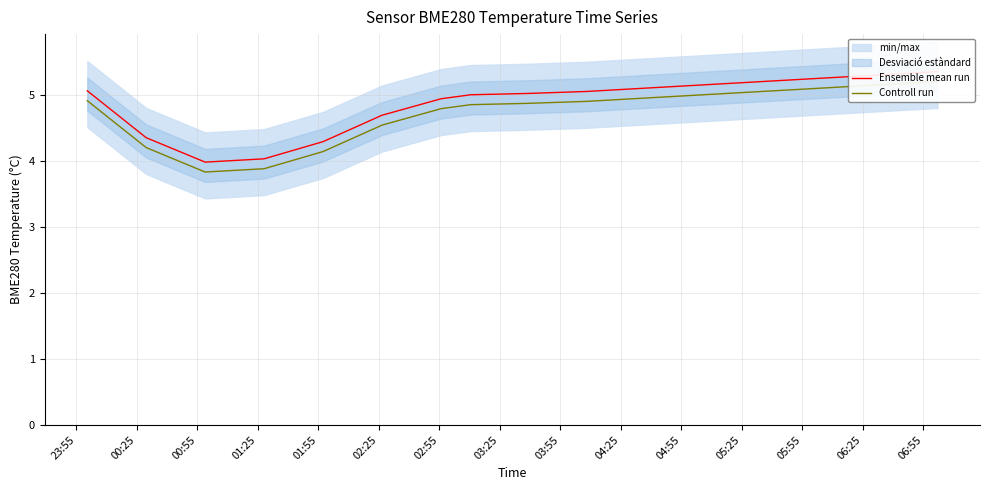

Reading right to left, what are all the values shown in this chart?

Ensemble mean run: 5.3	5.3	5.2	5.2	5.1	5.1	5.0	5.0	5.0	4.9	4.7	4.3	4.0	4.0	4.3	5.1
Controll run: 5.2	5.2	5.1	5.1	5.0	5.0	4.9	4.9	4.9	4.8	4.5	4.1	3.9	3.8	4.2	4.9